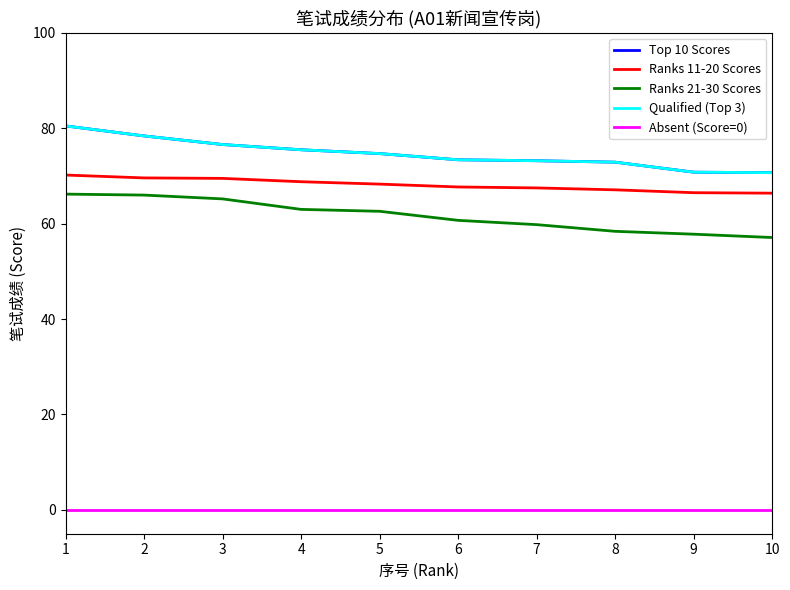

Is this an area chart (filled region under the line)?

No